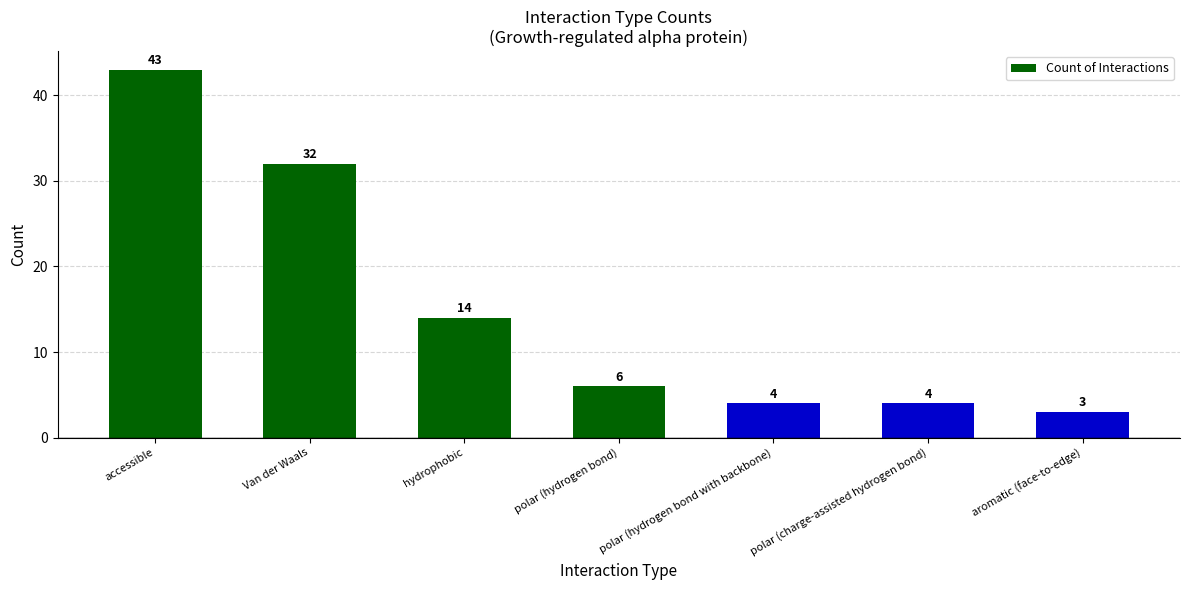

What is the label of the 4th bar from the left?

polar (hydrogen bond)